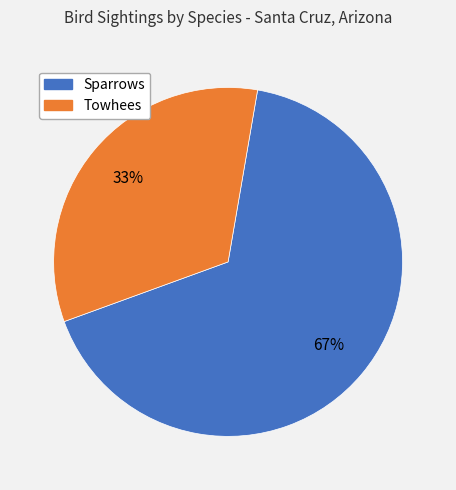

Does any single category account for the majority?

Yes